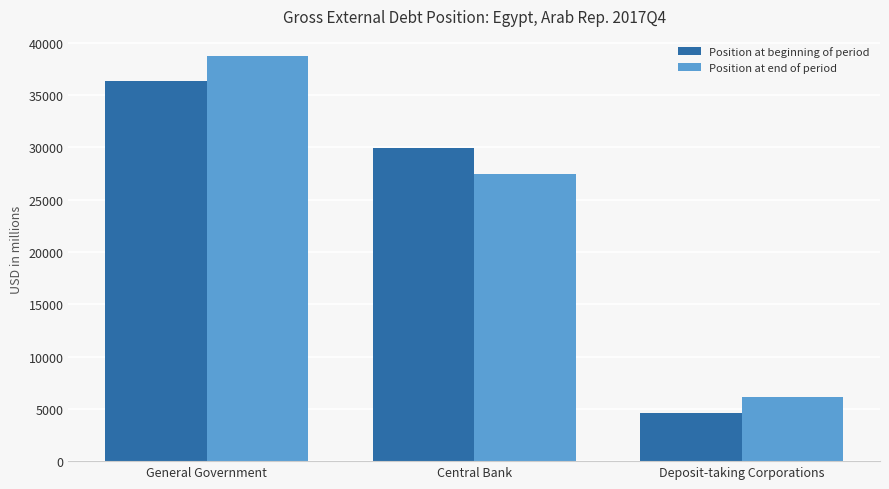

What is the sum of the Position at end of period values at Central Bank and Deposit-taking Corporations?

33498